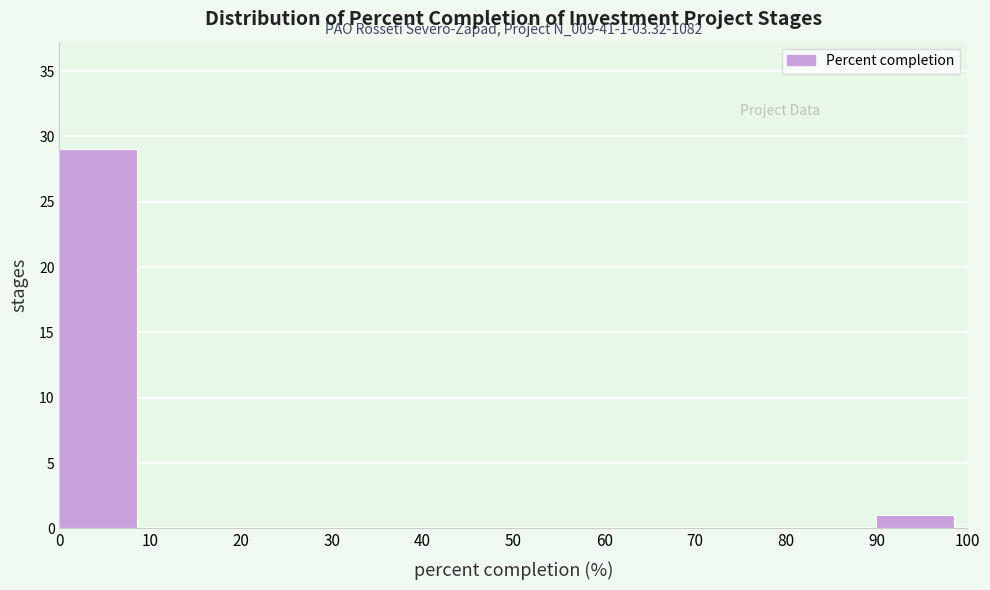

Which range on the x-axis has the tallest bar?

0 to 10